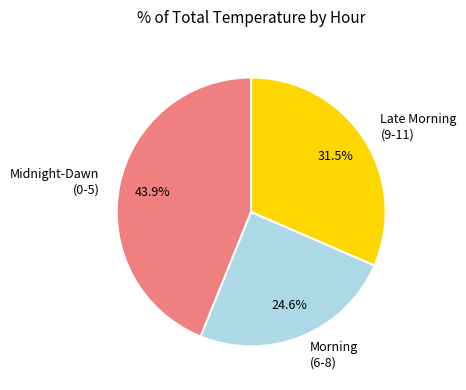

What percentage is NOT represented by Morning (6-8)?

75.4%